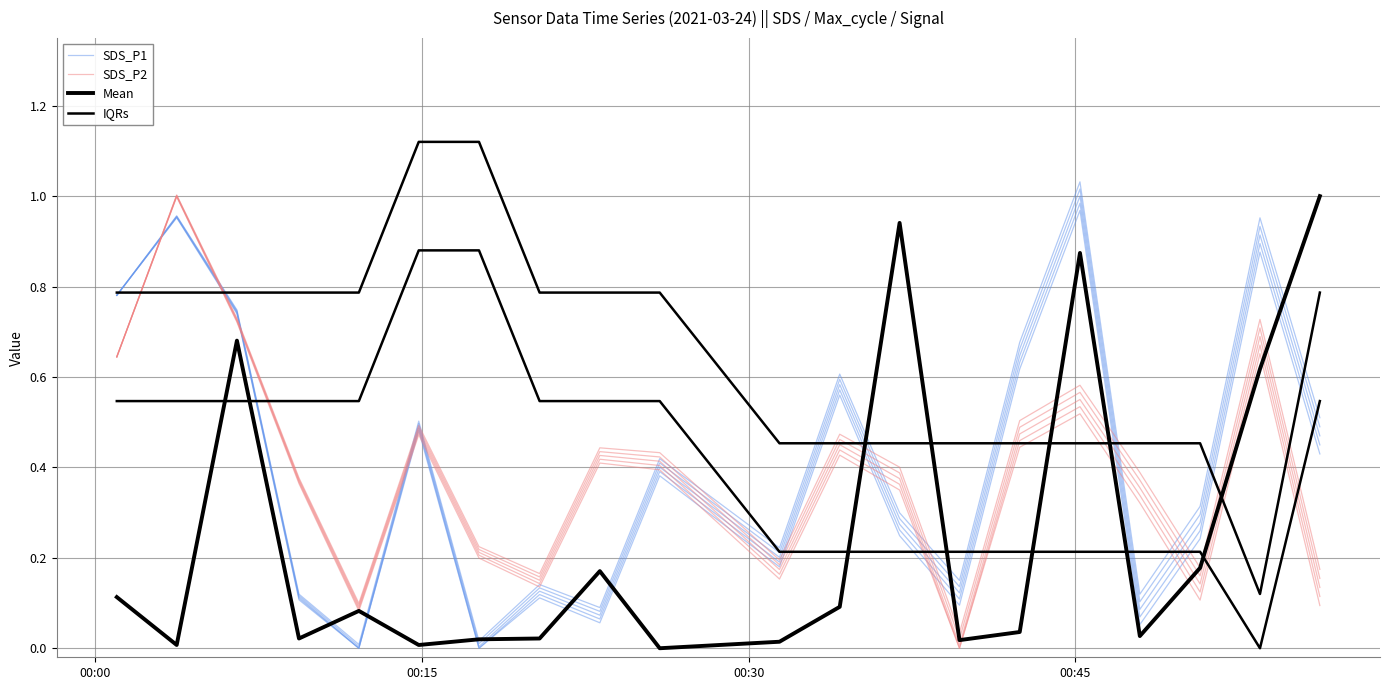

Which series ends up on top after the final intersection of SDS_P2 and SDS_P1?

SDS_P1